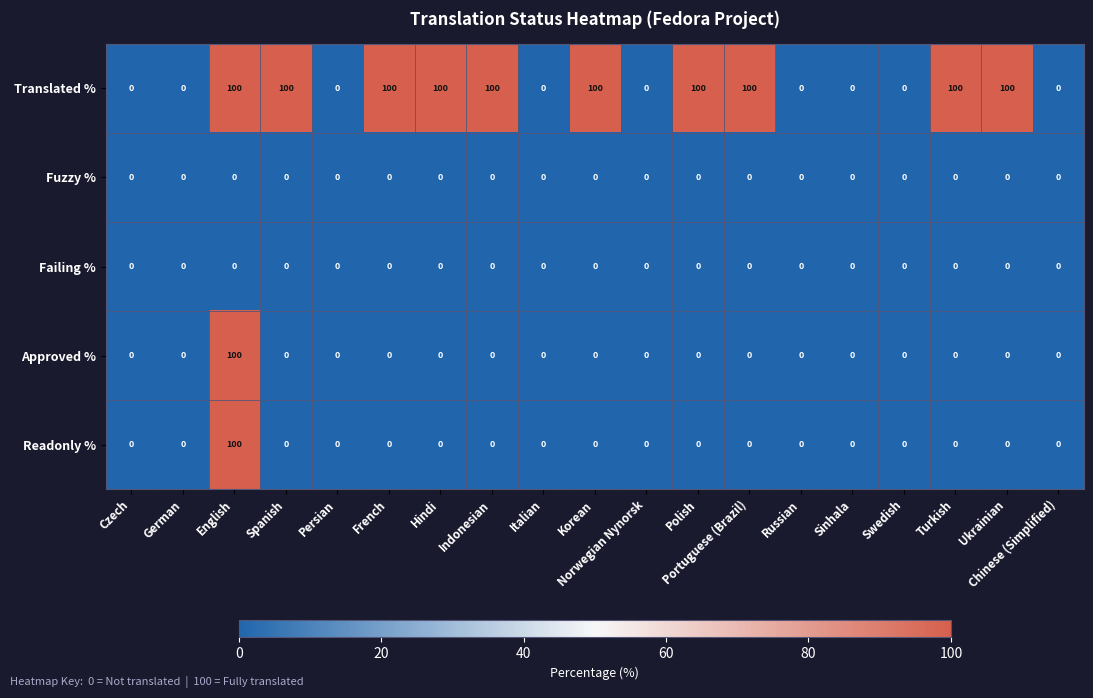

Between Czech and Hindi, which series saw the biggest shift?

Translated %